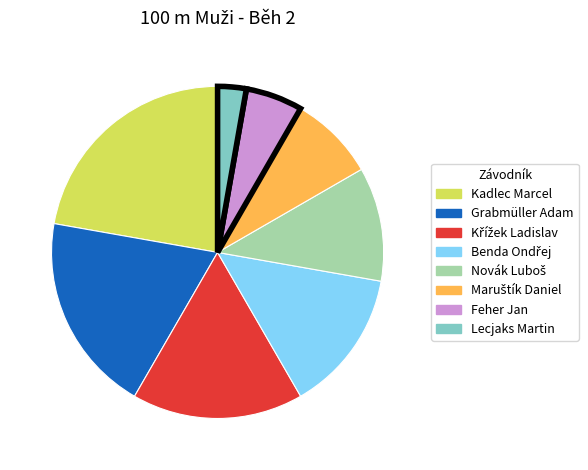

Between Feher Jan and Lecjaks Martin, which is larger?

Feher Jan